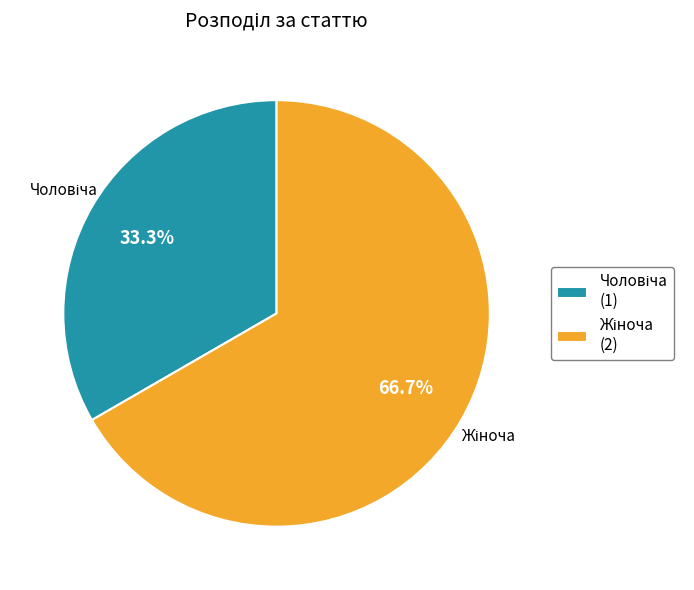

Is there a majority slice in this chart?

Yes